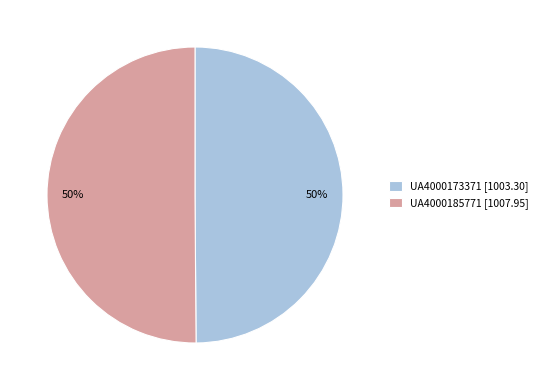

To the nearest percent, what is the average slice percentage?

50%